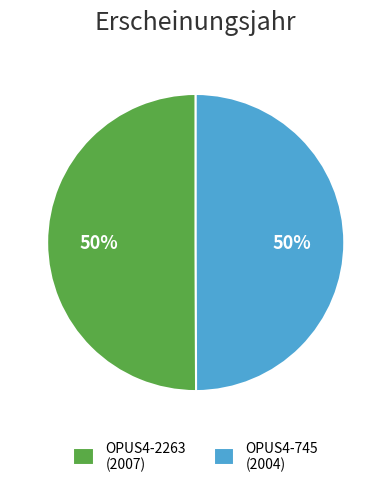

Is it true that OPUS4-2263 is 39% of the pie?

False